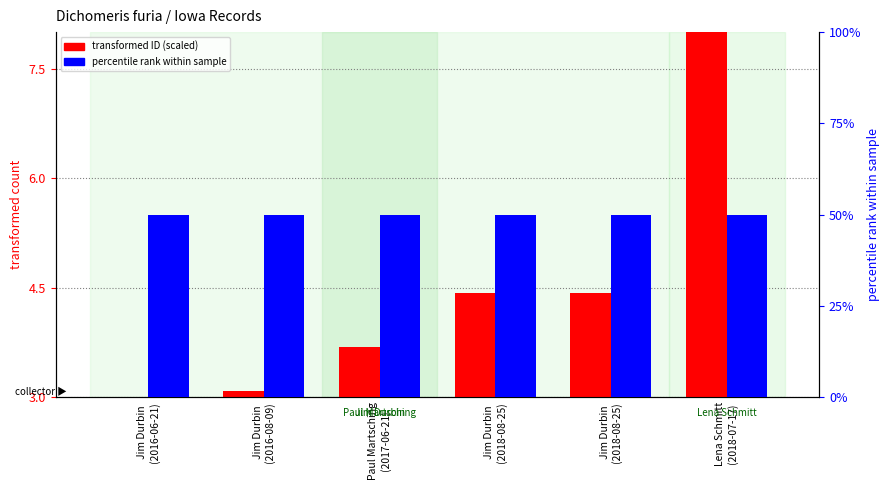

What is the sum of all percentile rank within sample values?

300.0